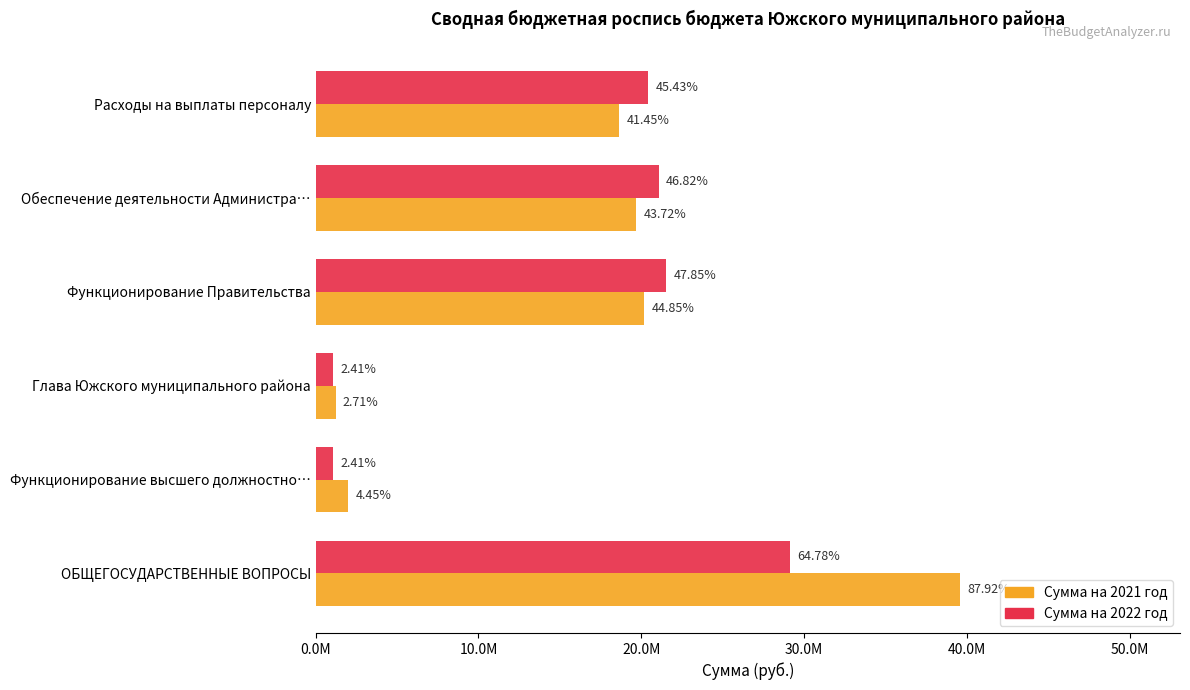

What are all the series names shown in the legend?

Сумма на 2021 год, Сумма на 2022 год